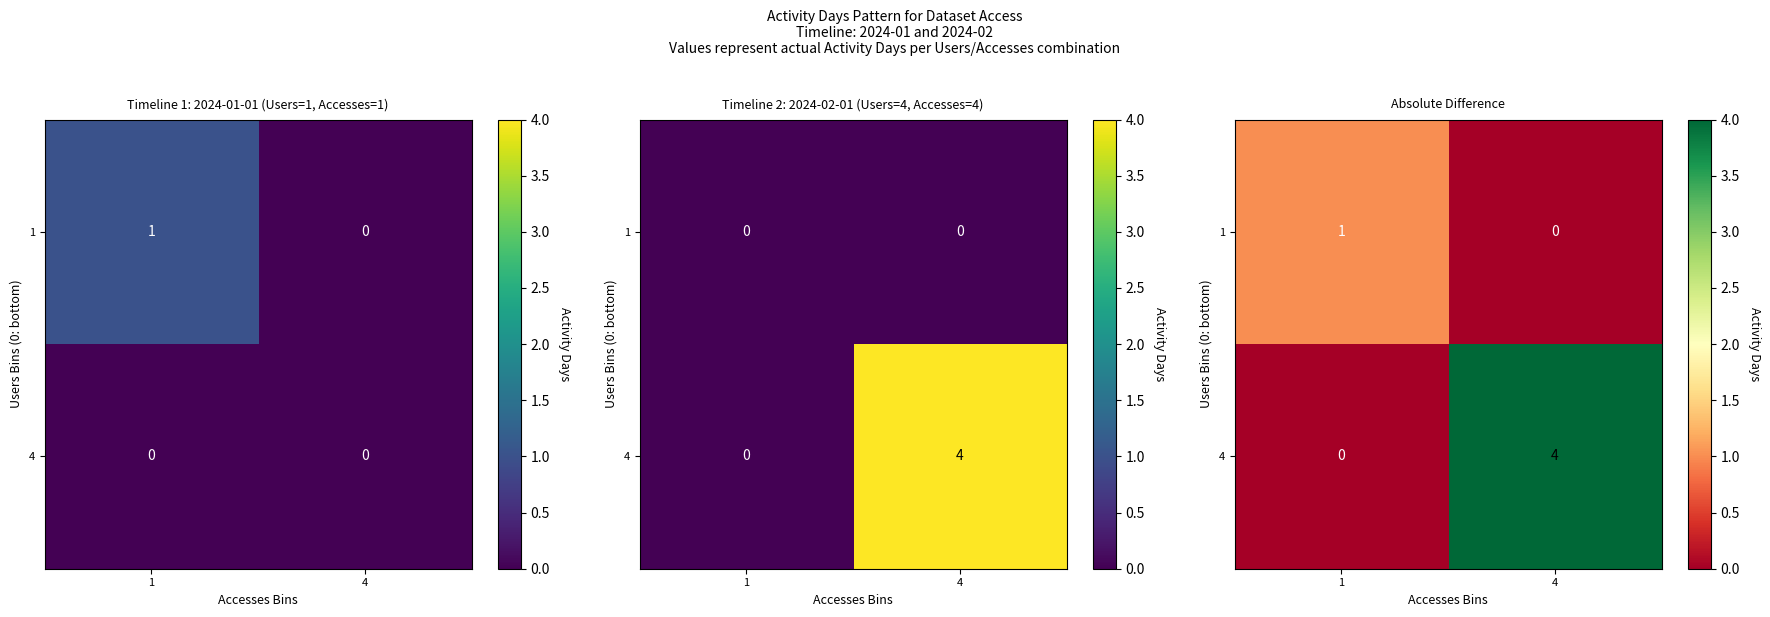

List the series in order of their peak value, highest first.

4, 1